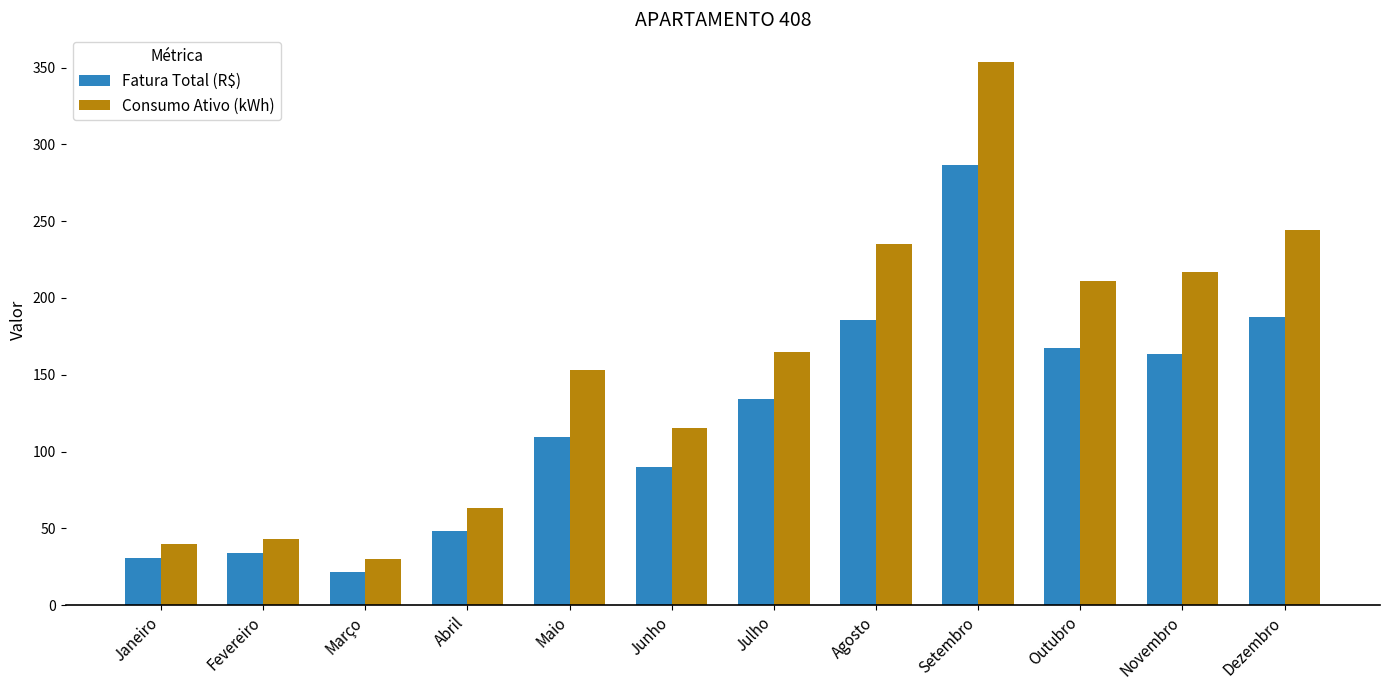

At which label is Consumo Ativo (kWh) closest to 192?

Outubro